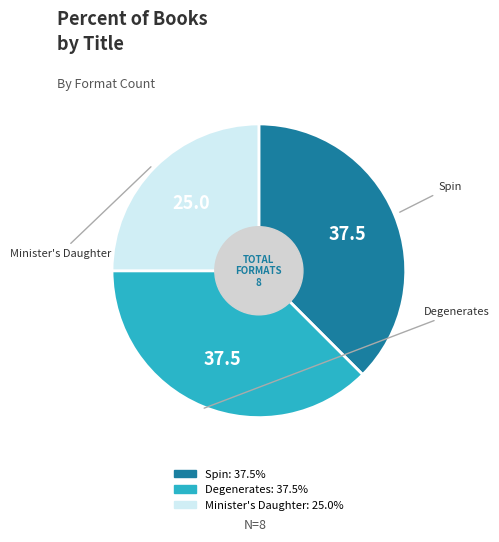

To the nearest percent, what is the difference between the largest and smallest slice percentages?

12%